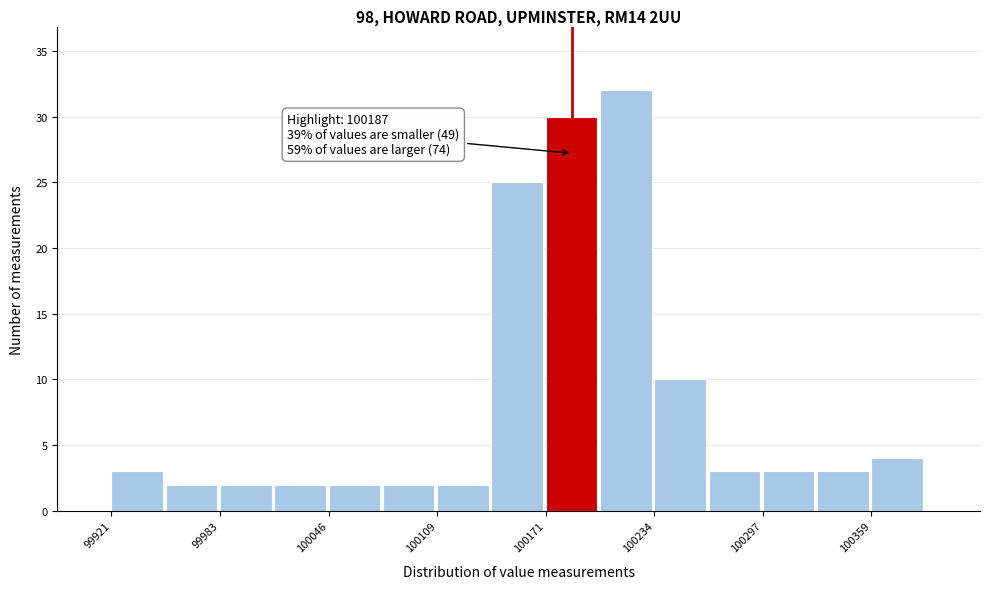

Read against the x-axis, roughly where is the centre of the tallest bar?

100220